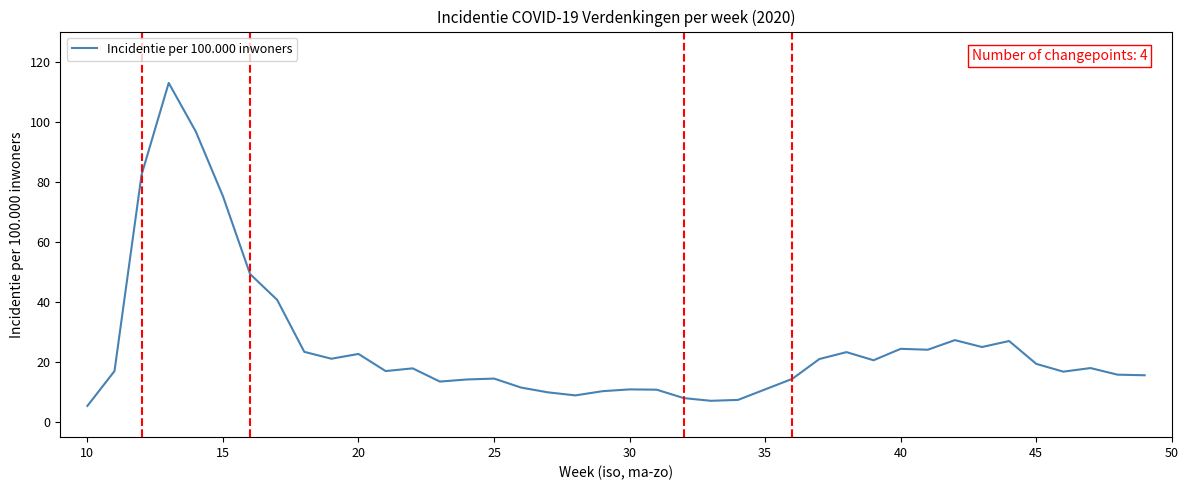

What is the difference between the maximum and minimum values?

107.5